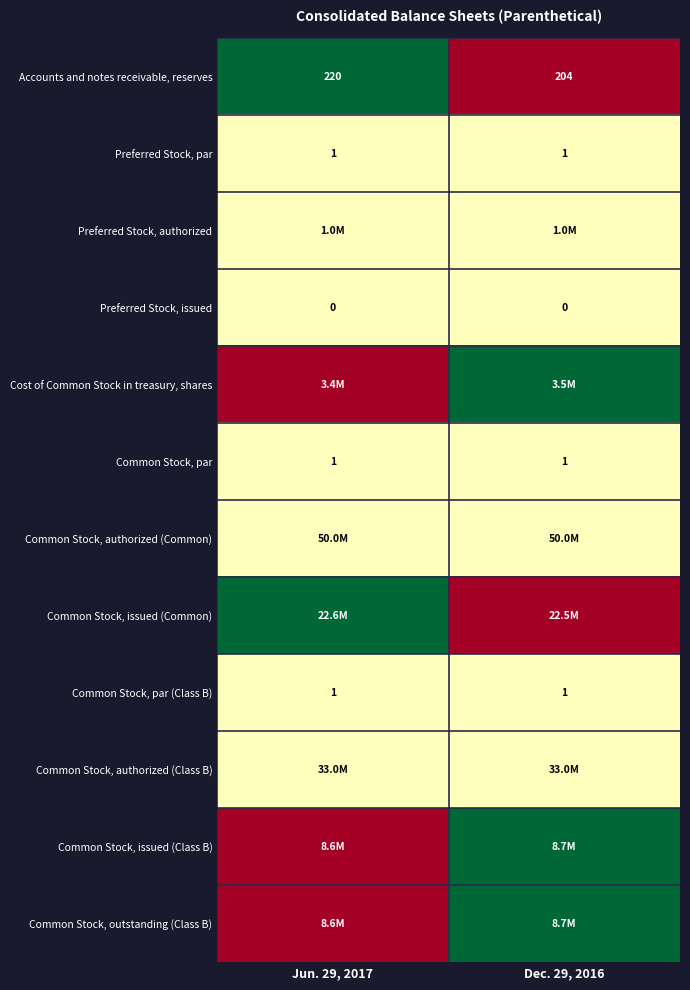

The Preferred Stock, par series shows 1.0 at Jun. 29, 2017. True or false?

True